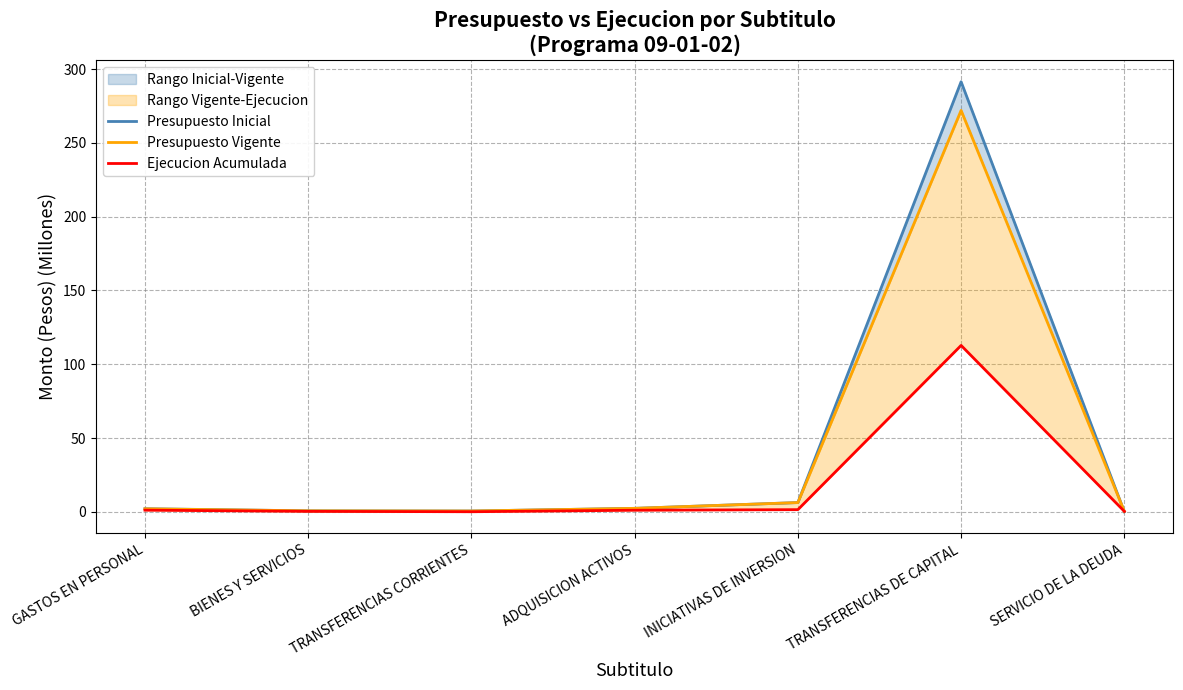

What is the difference between the Presupuesto Vigente values at INICIATIVAS DE INVERSION and SERVICIO DE LA DEUDA?

5.9